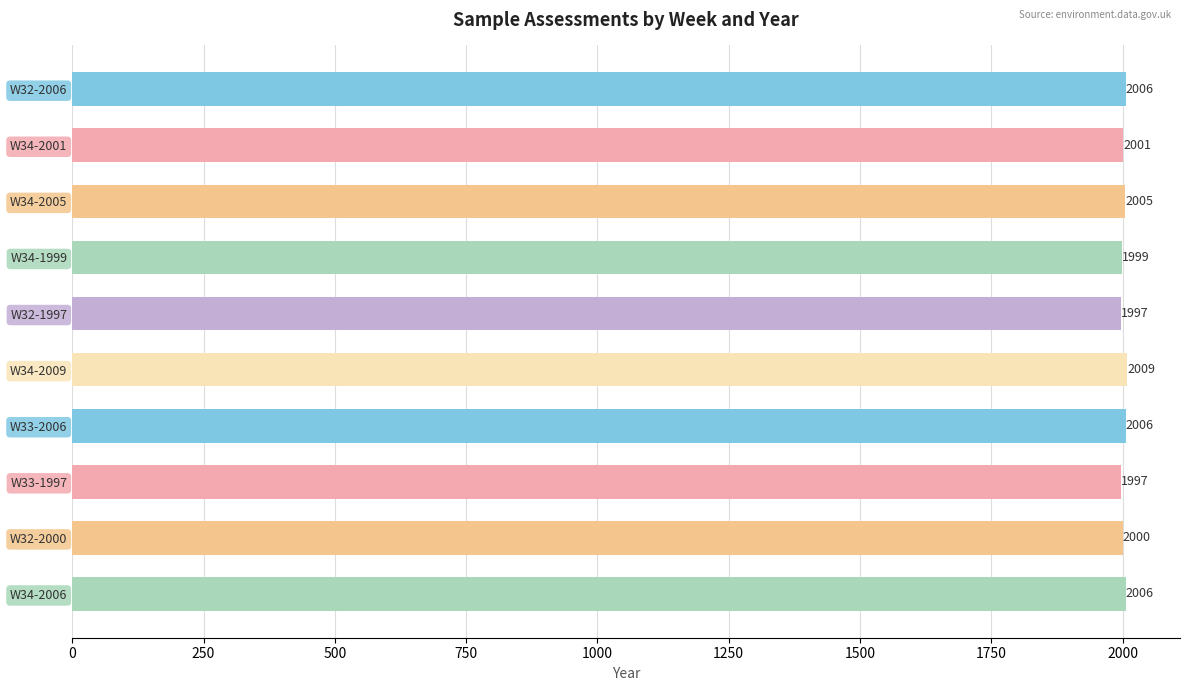

The value at W32-1997 is 2901. True or false?

False